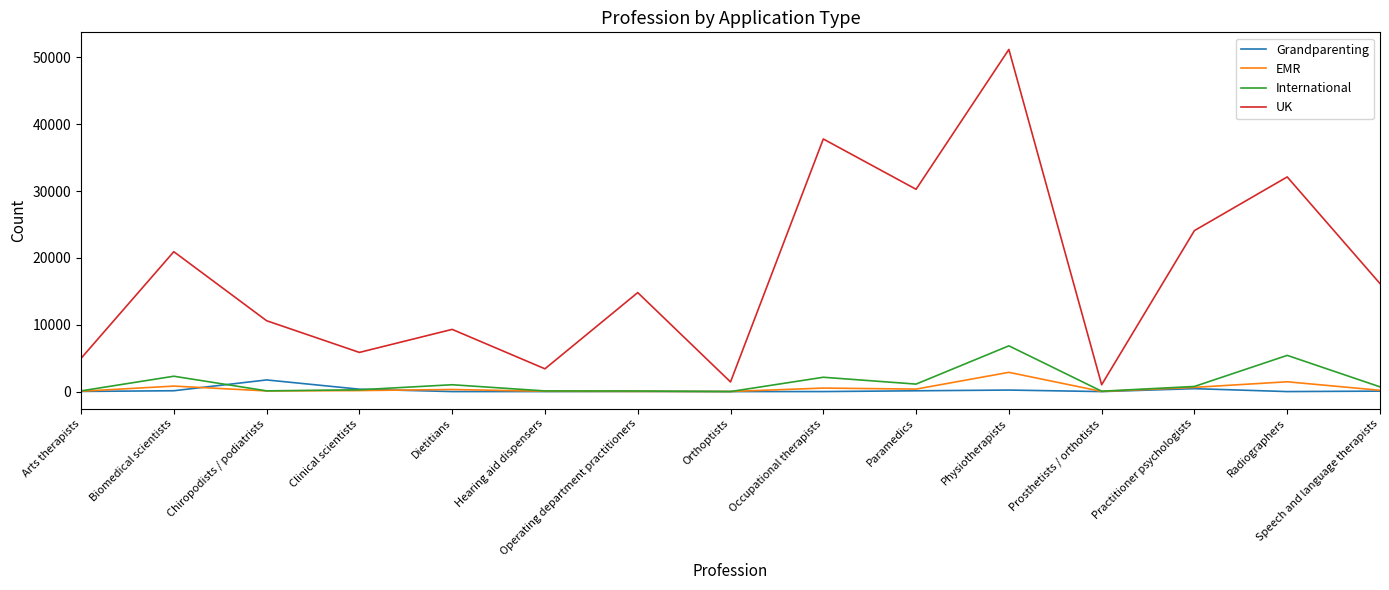

Which series has the largest range (max minus min)?

UK